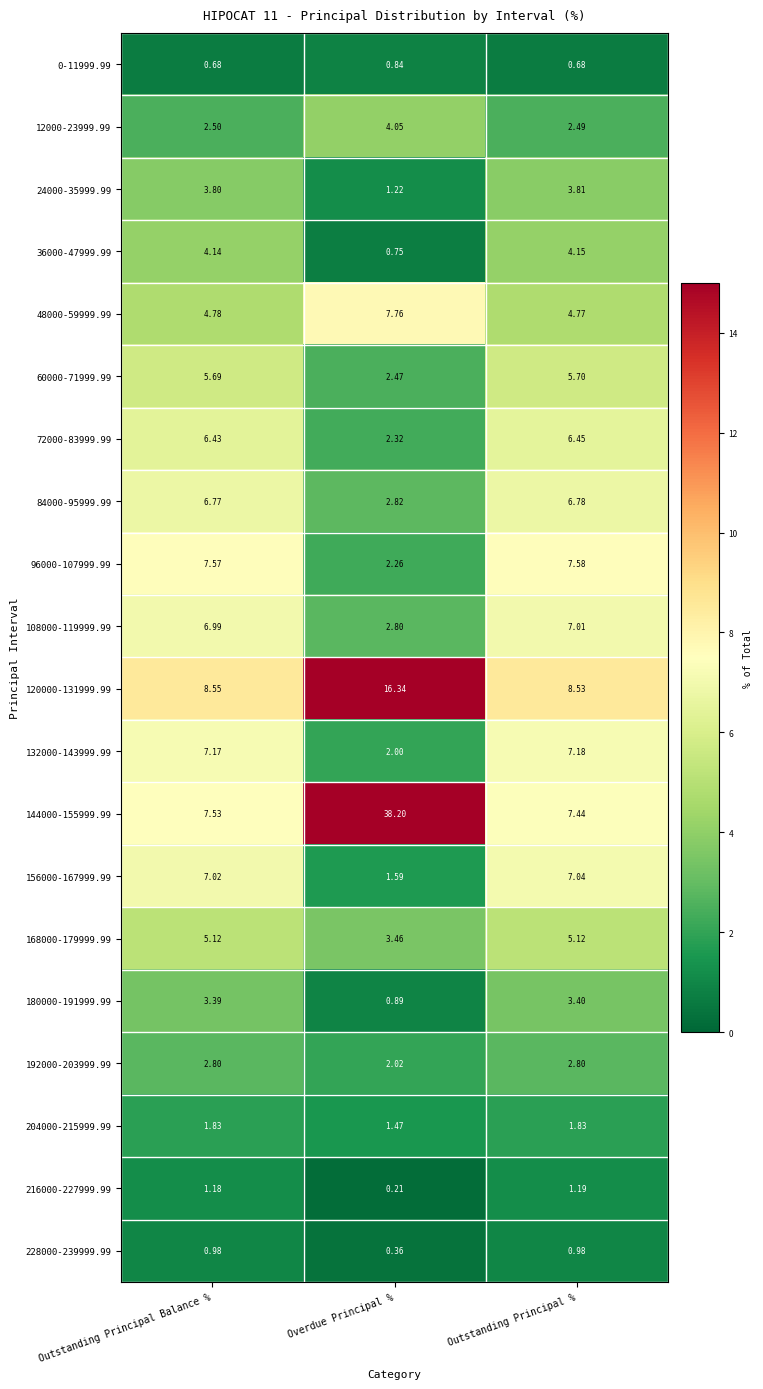

Which label corresponds to the largest value in the chart?

Overdue Principal %